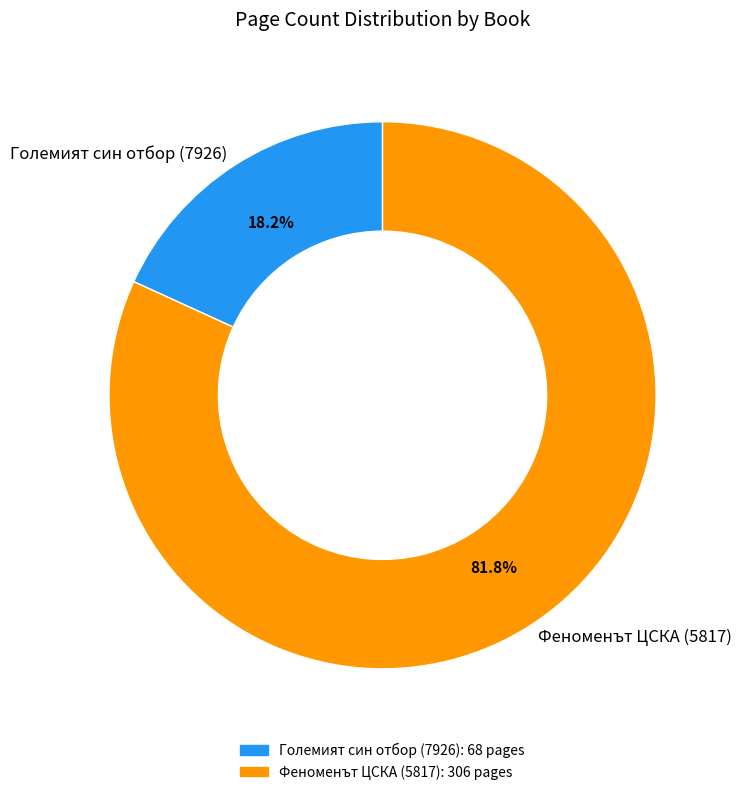

Approximately how many times larger is the value at Големият син отбор (7926) compared to Феноменът ЦСКА (5817)?

0.2